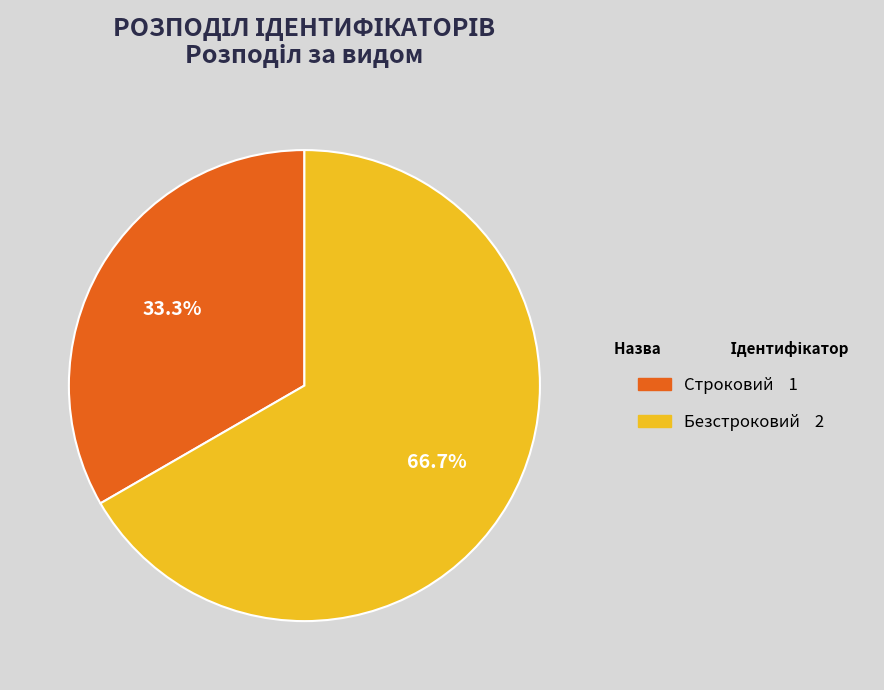

Which slice is the smallest?

Строковий